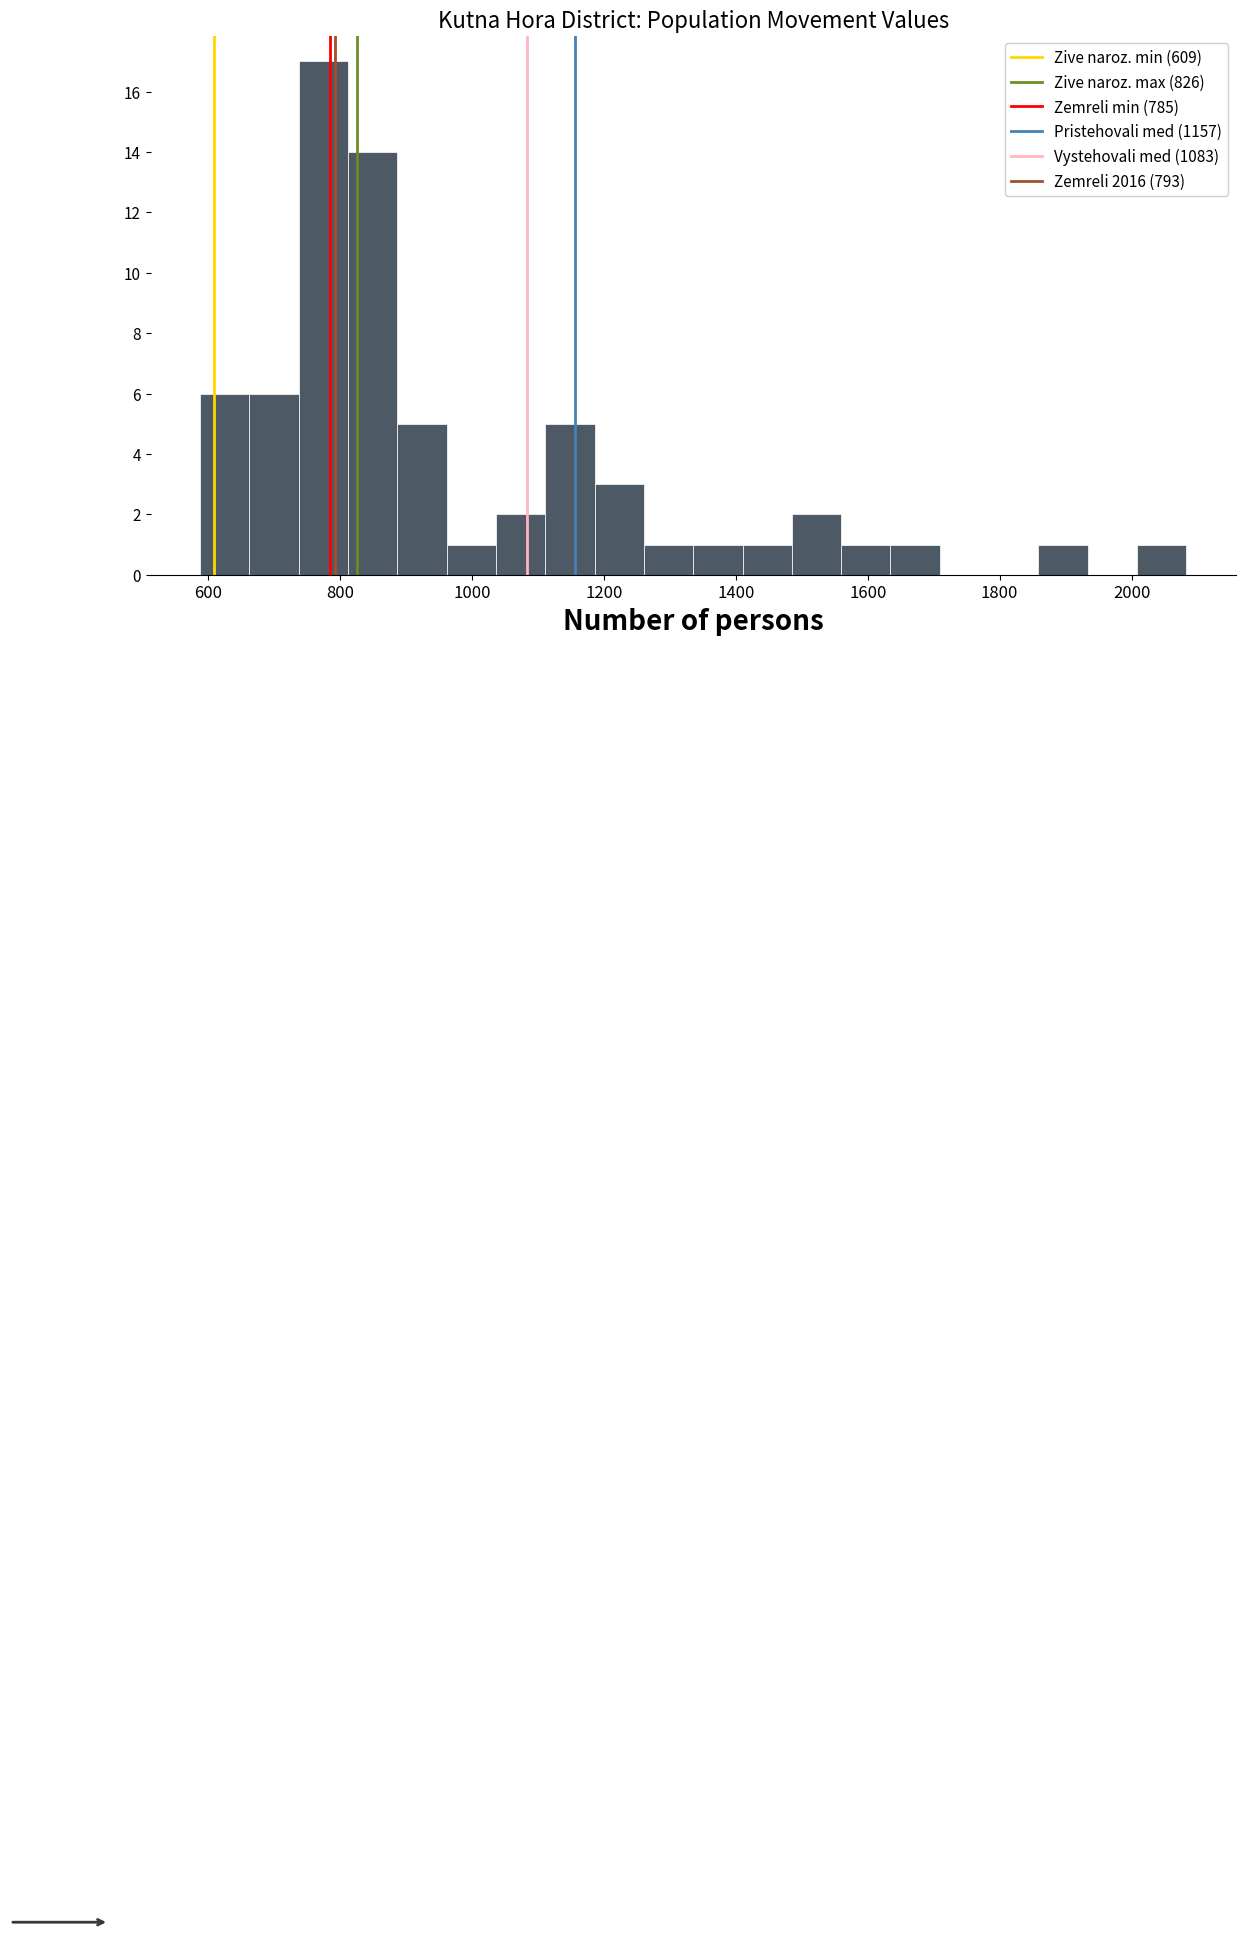

Read against the x-axis, roughly where is the centre of the tallest bar?

780